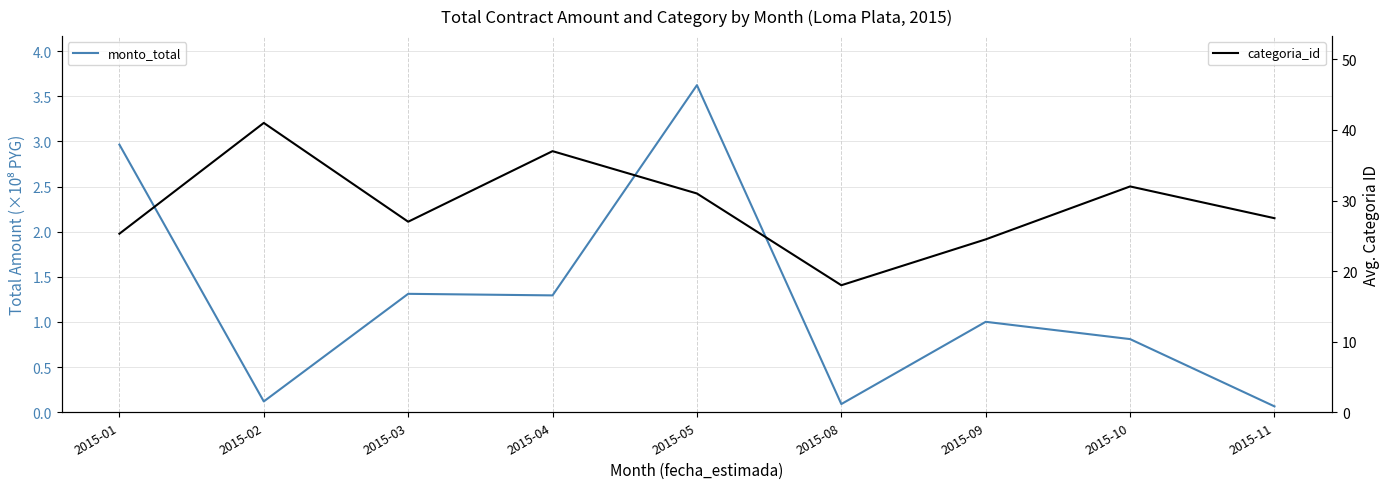

How many interior local peaks does the categoria_id series have?

3